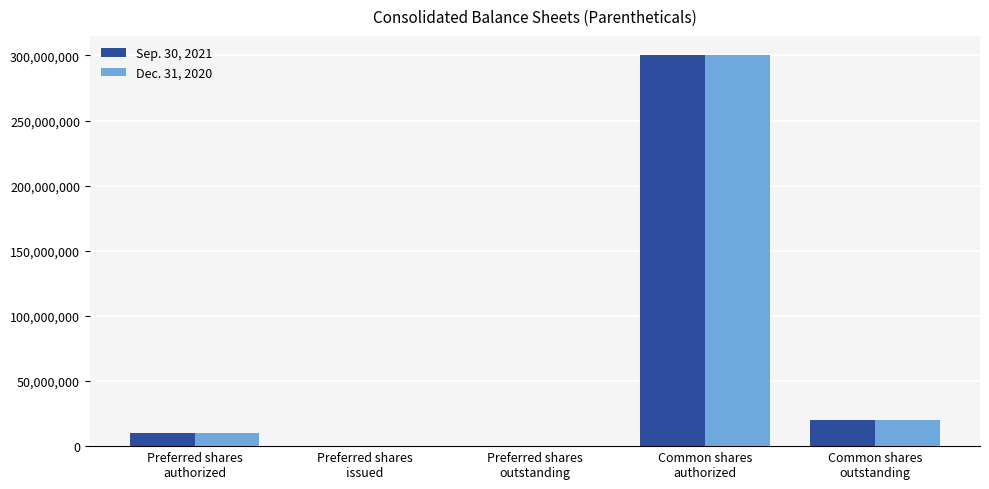

True or false: Dec. 31, 2020 has a value of 114113359 at Preferred shares
issued.

False